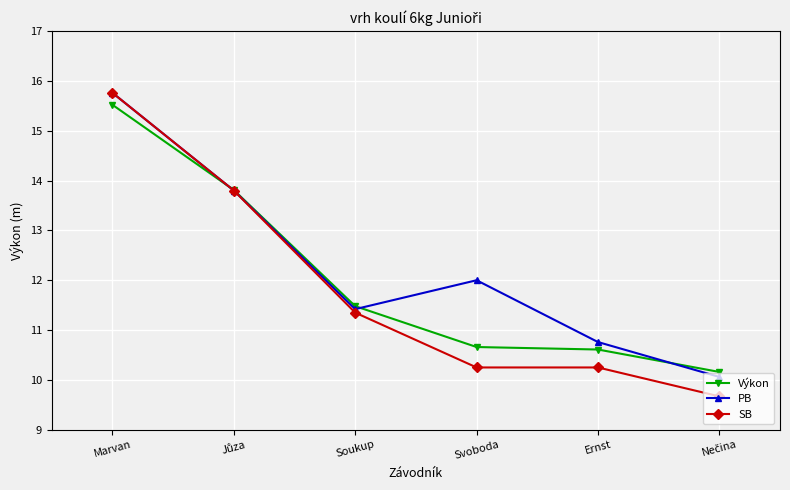

Which series has the largest range (max minus min)?

SB